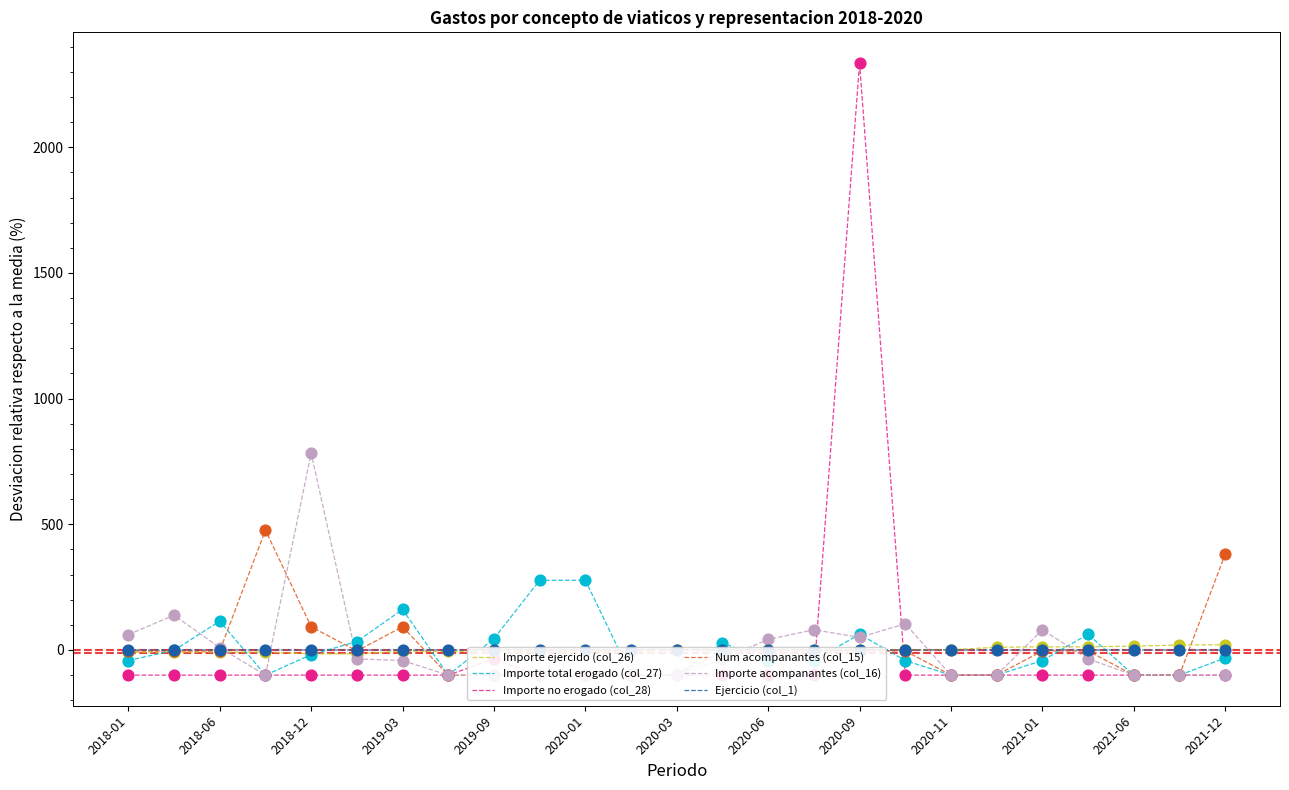

At how many categories does at least one series exceed 75?

12